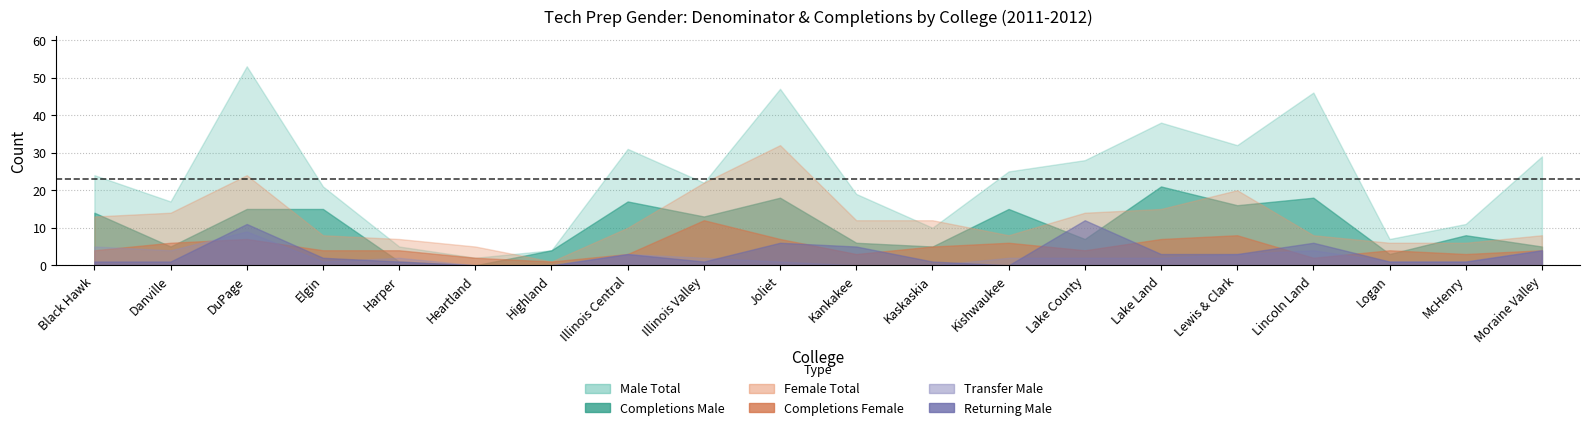

Which series has the largest total across all categories?

Male Total